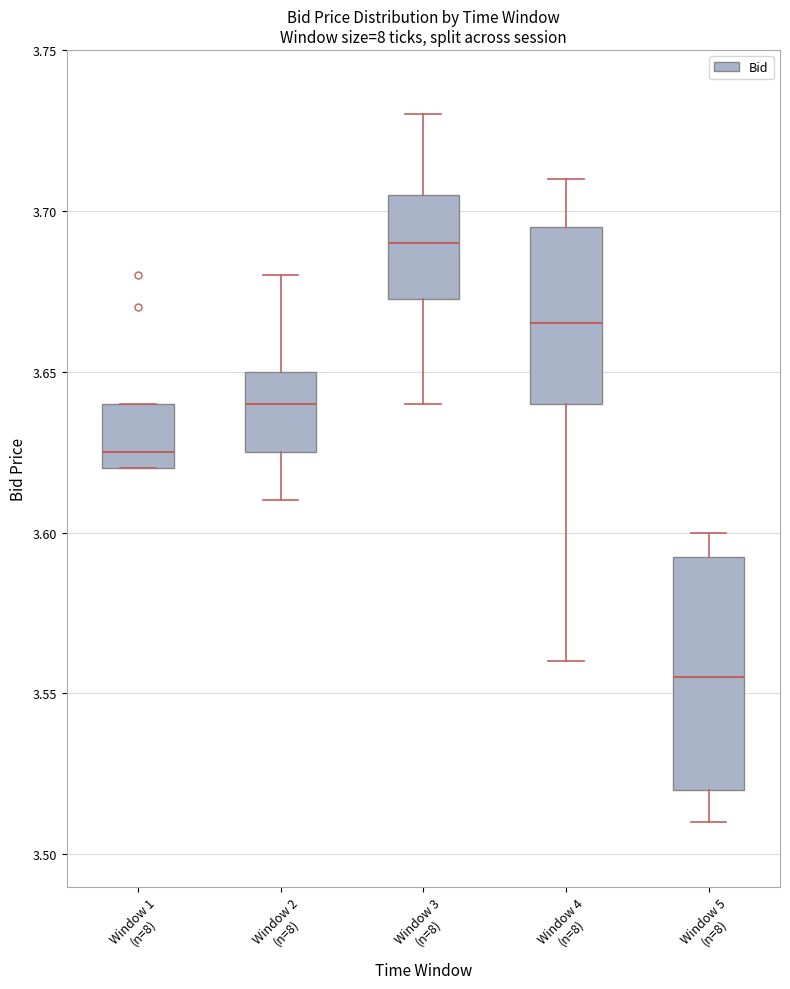

Reading left to right, read every box against the y-axis: the position of its median line, the range the box covers, and the ends of its whiskers. The values are not printed on the chart, so give them approximately, as read against the axis.

Window 1 (n=8): median 3.625, box 3.620 to 3.640, whiskers 3.620 to 3.640
Window 2 (n=8): median 3.640, box 3.625 to 3.650, whiskers 3.610 to 3.680
Window 3 (n=8): median 3.690, box 3.675 to 3.705, whiskers 3.640 to 3.730
Window 4 (n=8): median 3.665, box 3.640 to 3.695, whiskers 3.560 to 3.710
Window 5 (n=8): median 3.555, box 3.520 to 3.595, whiskers 3.510 to 3.600